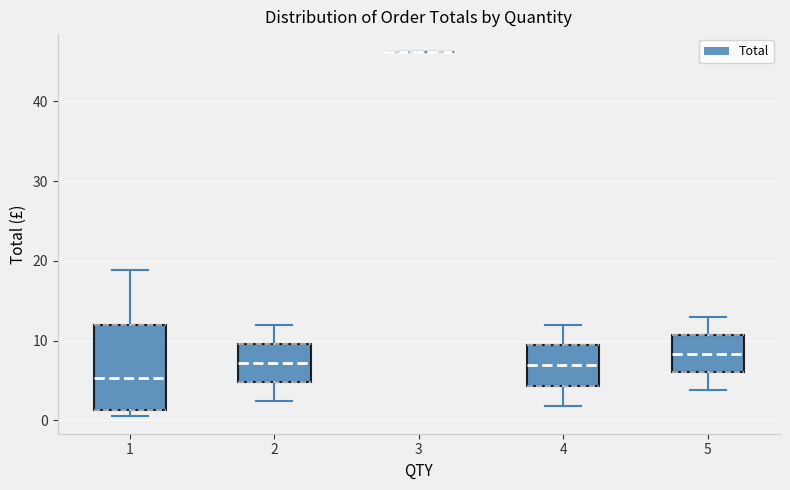

Reading left to right, transcribe this box plot: for each box, give where its median line is, the range the box spans, and where its two whiskers end, as read against the y-axis. The values are not printed on the chart, so give them approximately, as read against the axis.

1: median 5, box 1 to 12, whiskers 1 (just below the box's lower edge) to 19
2: median 7, box 5 to 10, whiskers 2 to 12
3: box collapsed to a line at 46, whiskers 46 to 46
4: median 7, box 4 to 9, whiskers 2 to 12
5: median 8, box 6 to 11, whiskers 4 to 13